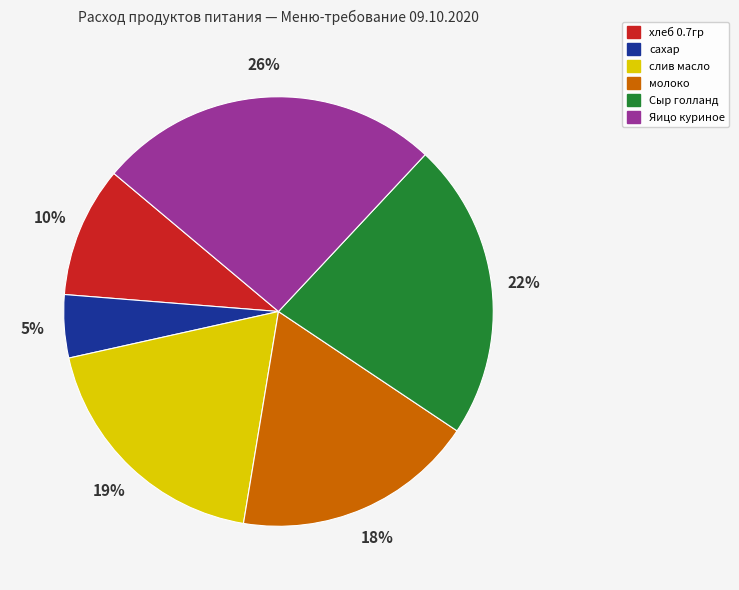

The Сыр голланд slice represents 14% of the pie. True or false?

False